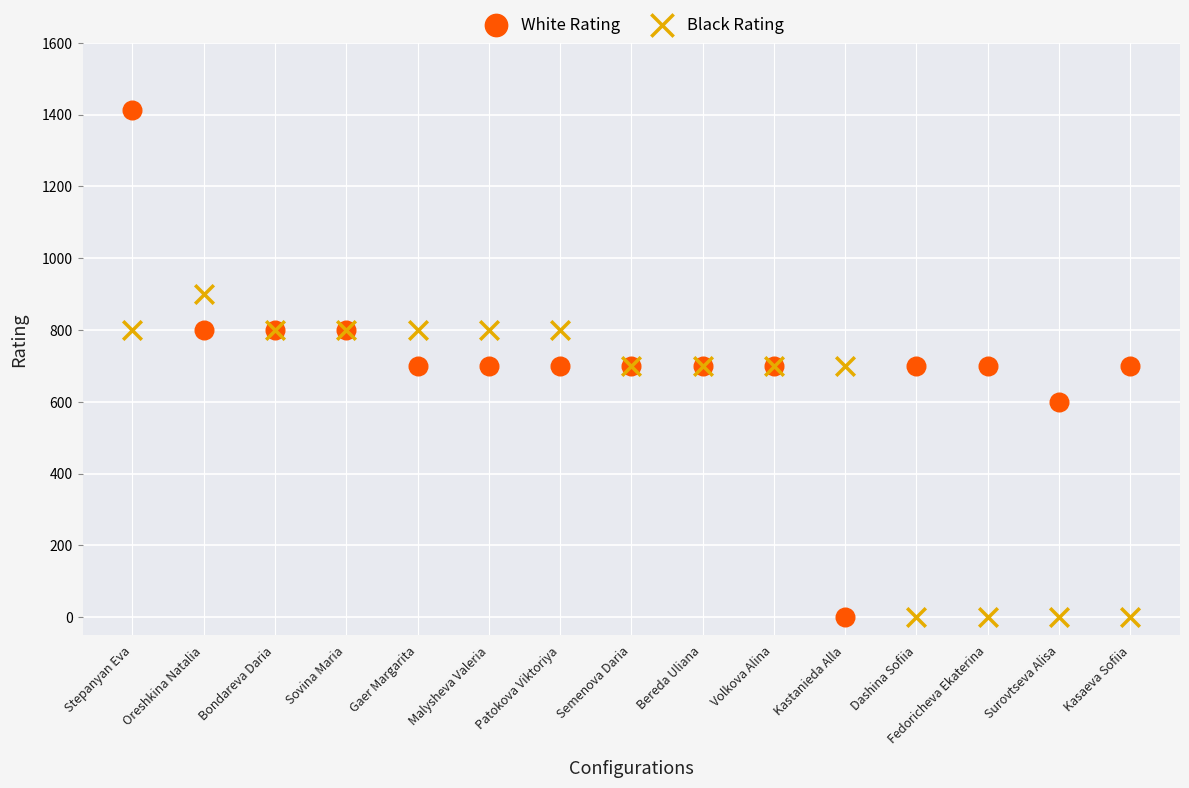

In the Black Rating series, what Y value is closest to 450?

700